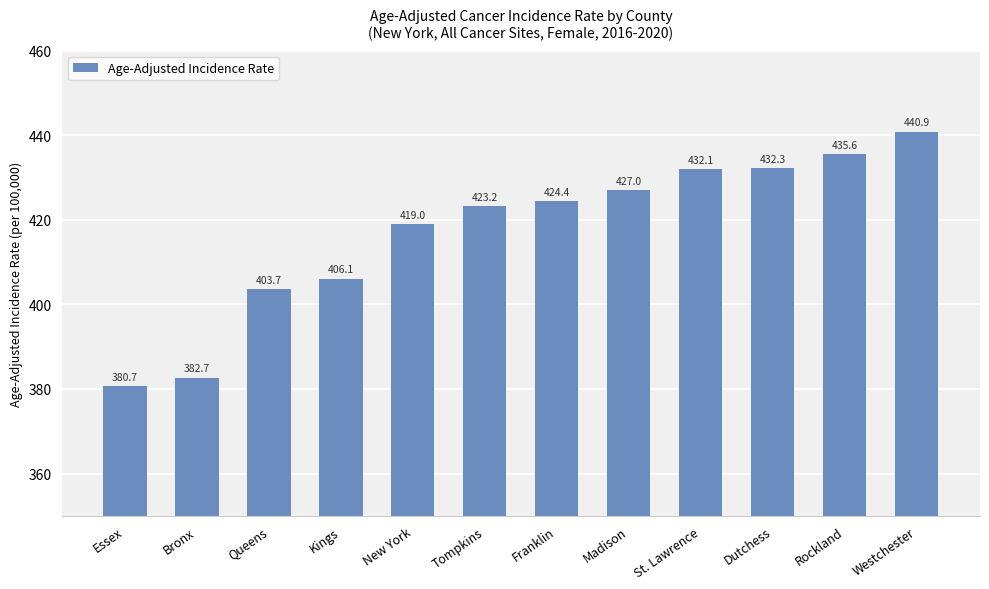

What is the ratio of the value at Essex to the value at Kings?

0.9